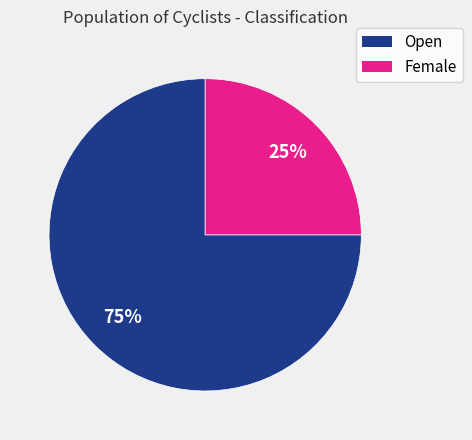

True or false: Open accounts for 83% of the total.

False